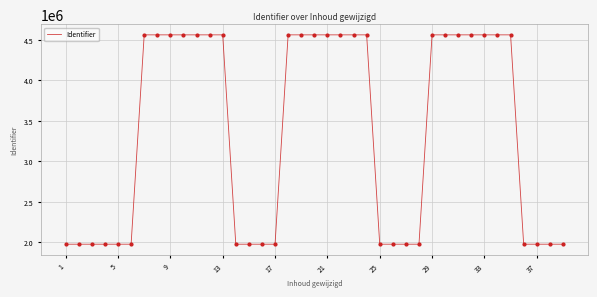

What is the maximum value shown in the chart?

4563314